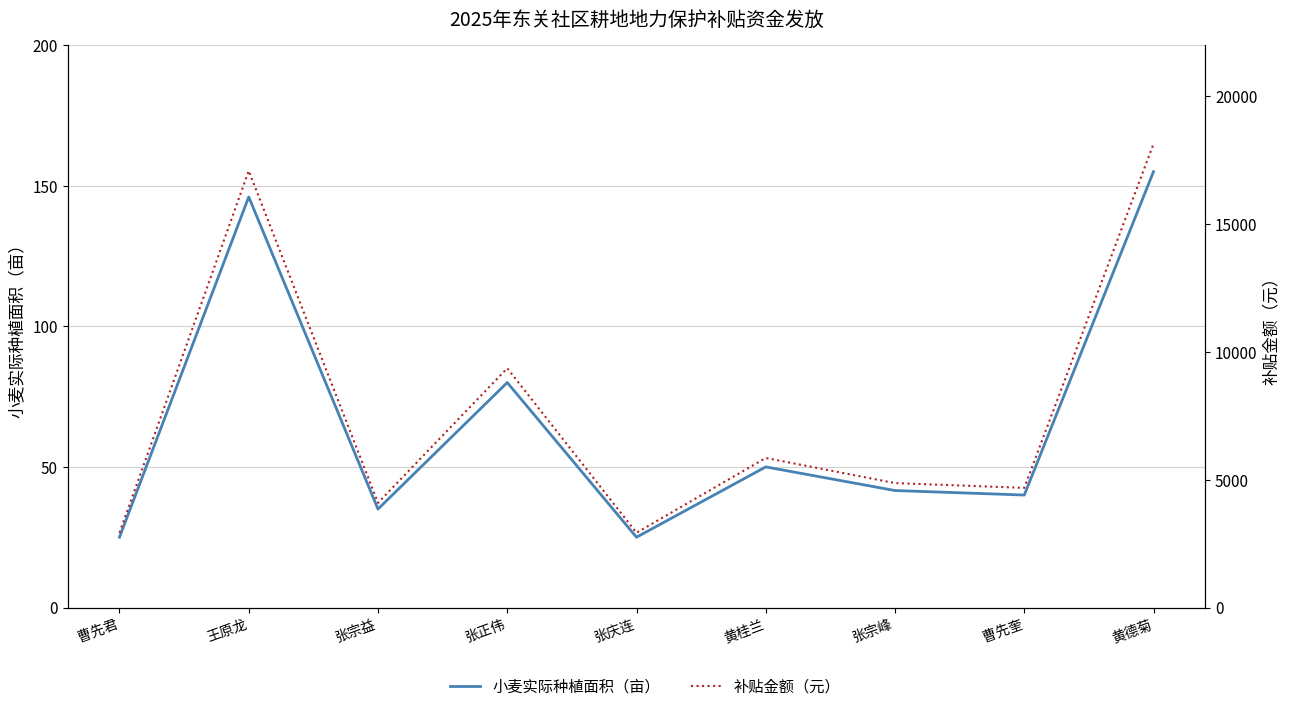

True or false: 补贴金额（元） and 小麦实际种植面积（亩） cross at least once.

False